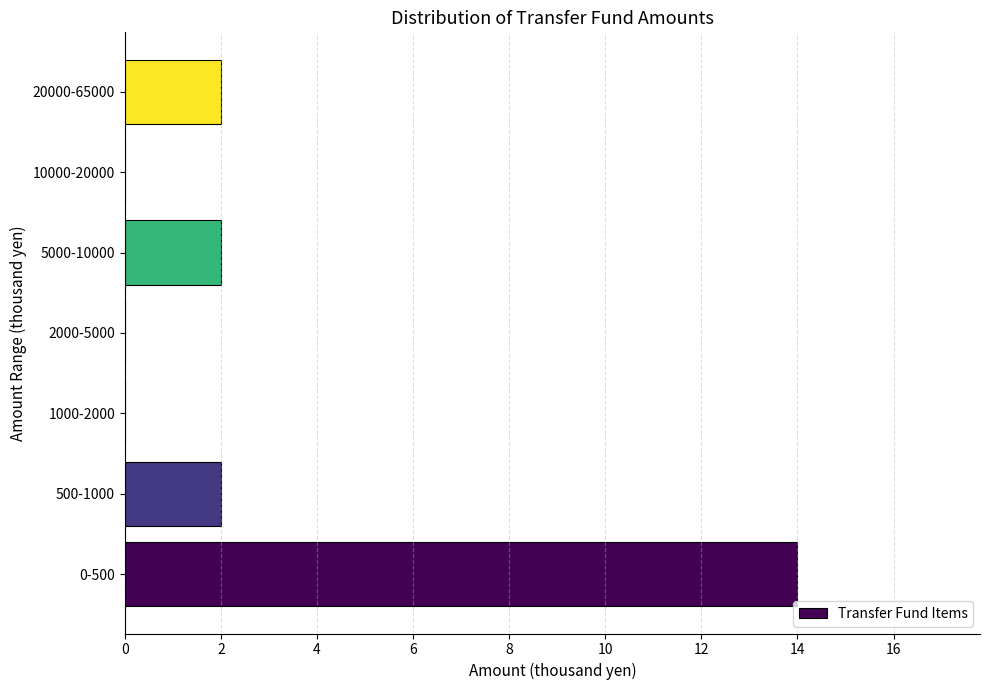

Reading bottom to top, list all the values displayed in this chart.

0-500=14	500-1000=2	1000-2000=0	2000-5000=0	5000-10000=2	10000-20000=0	20000-65000=2